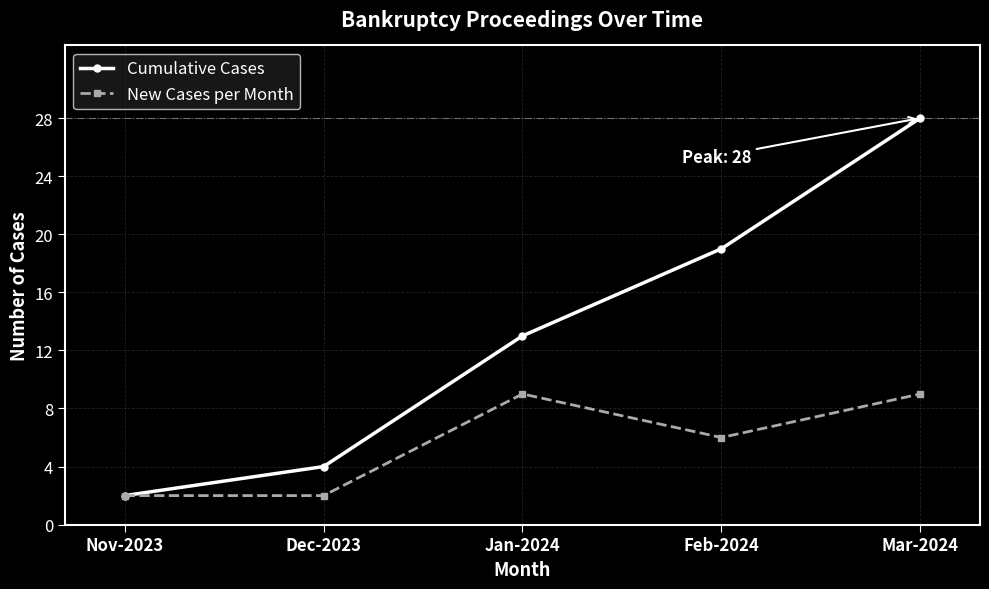

Which series has the largest total across all categories?

Cumulative Cases